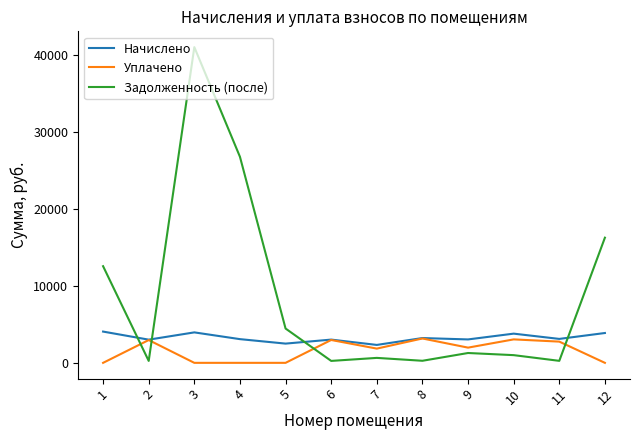

At which label does Задолженность (после) reach its peak?

3